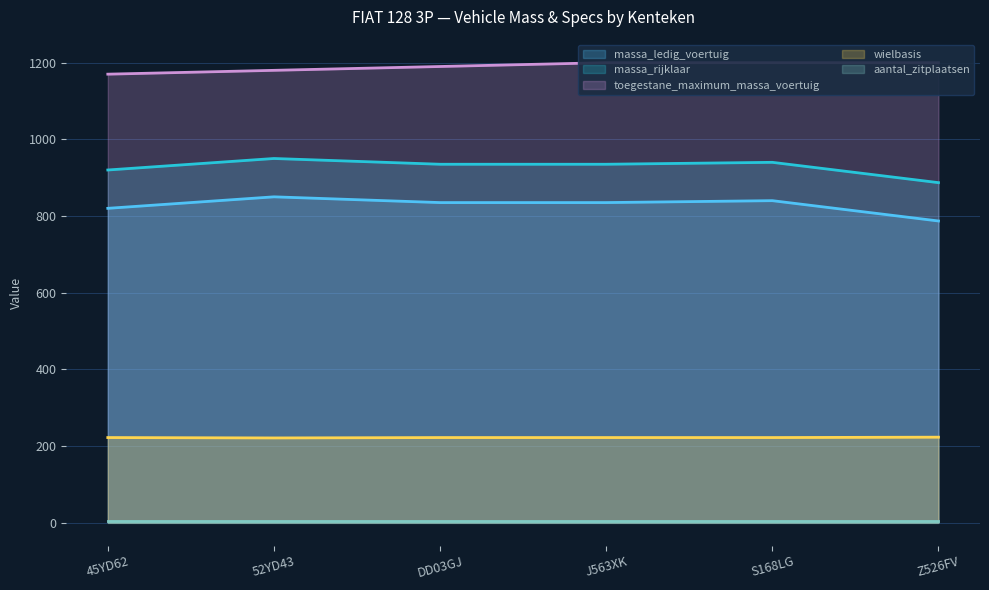

The wielbasis series shows 222 at DD03GJ. True or false?

True